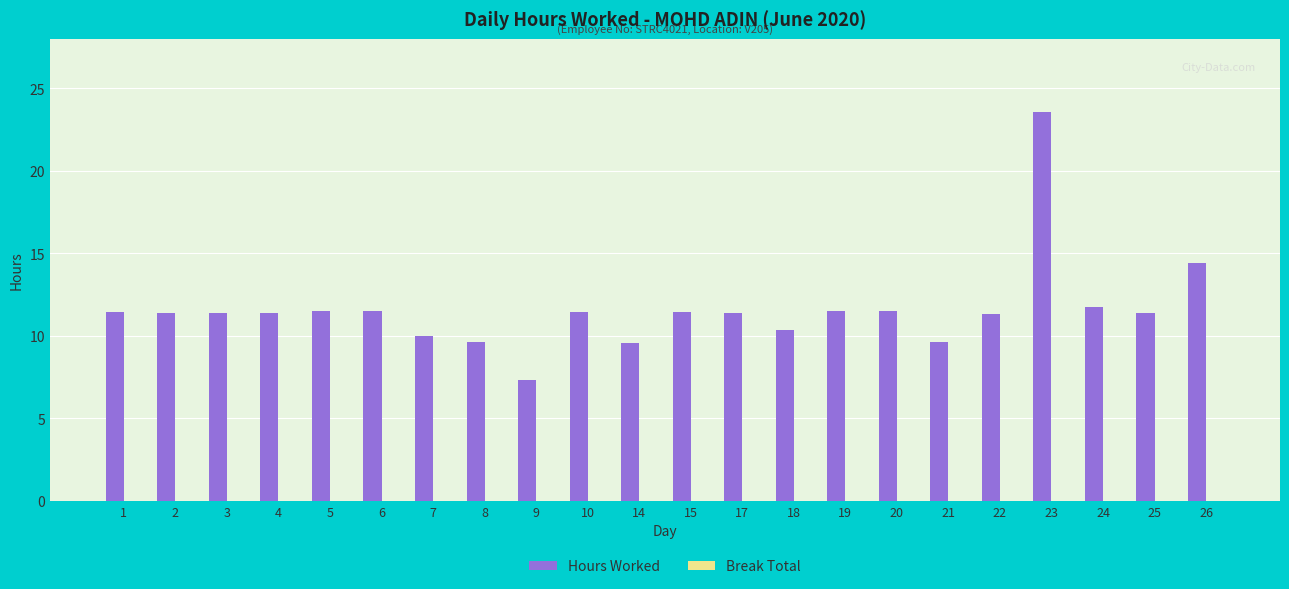

Between 9 and 22, which is larger?

22